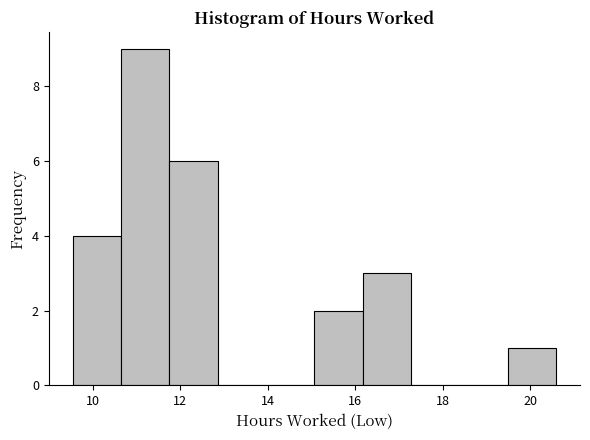

Reading left to right, transcribe this chart: for each bar, give the range it covers on the x-axis and its height. Neither the bar edges nor the heights are printed on the chart, so give them approximately, as read against the axes.

9.6 to 10.6: 4
10.6 to 11.8: 9
11.8 to 12.8: 6
12.8 to 14.0: 0
14.0 to 15.0: 0
15.0 to 16.2: 2
16.2 to 17.2: 3
17.2 to 18.4: 0
18.4 to 19.4: 0
19.4 to 20.6: 1